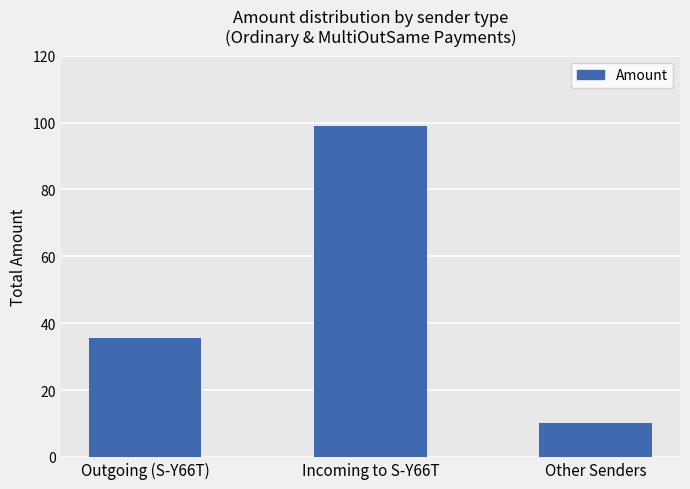

What is the difference between the maximum and minimum values?

89.0